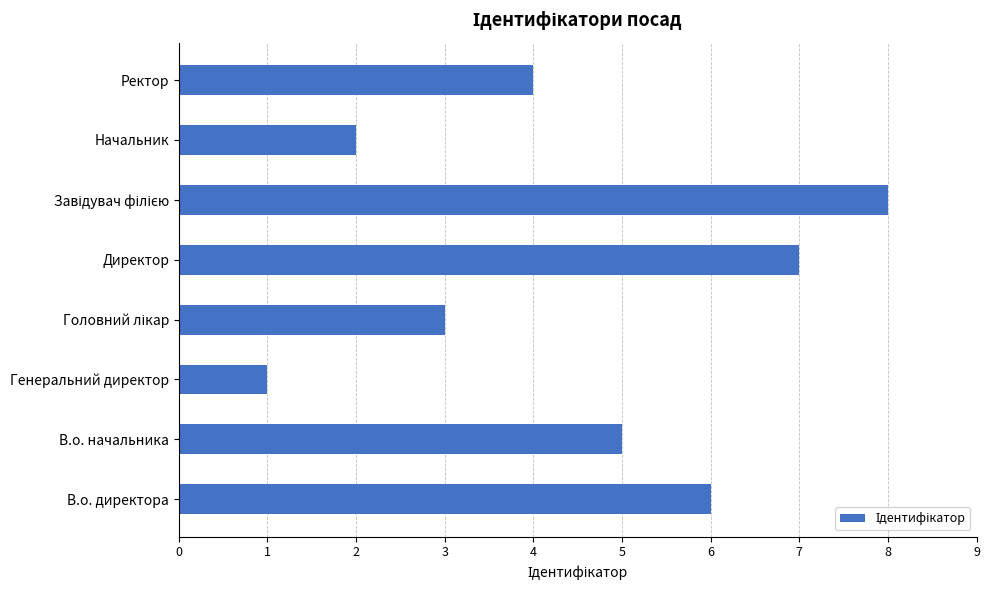

What is the maximum value shown in the chart?

8